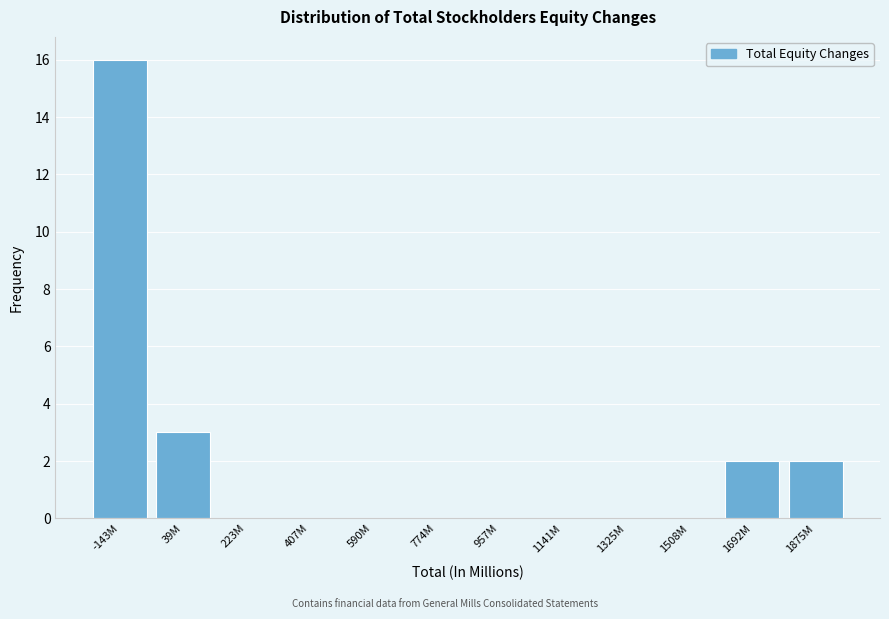

Reading left to right, transcribe all the data shown in this chart.

-143M=16	39M=3	223M=0	407M=0	590M=0	774M=0	957M=0	1141M=0	1325M=0	1508M=0	1692M=2	1875M=2